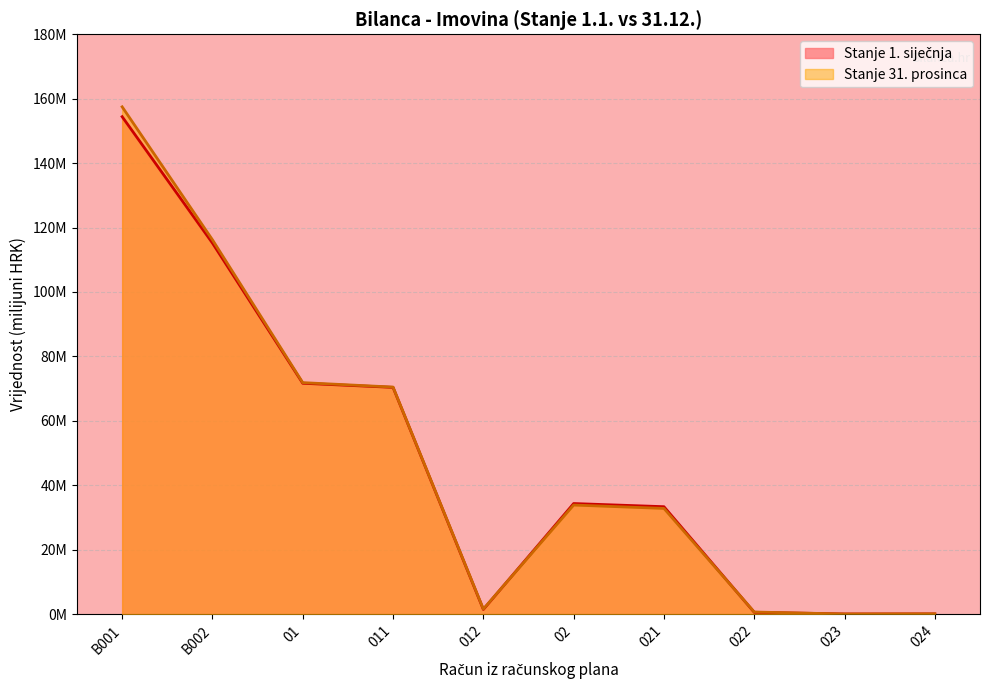

What is the difference between the maximum and second lowest values in the Stanje 31. prosinca series?

157.4